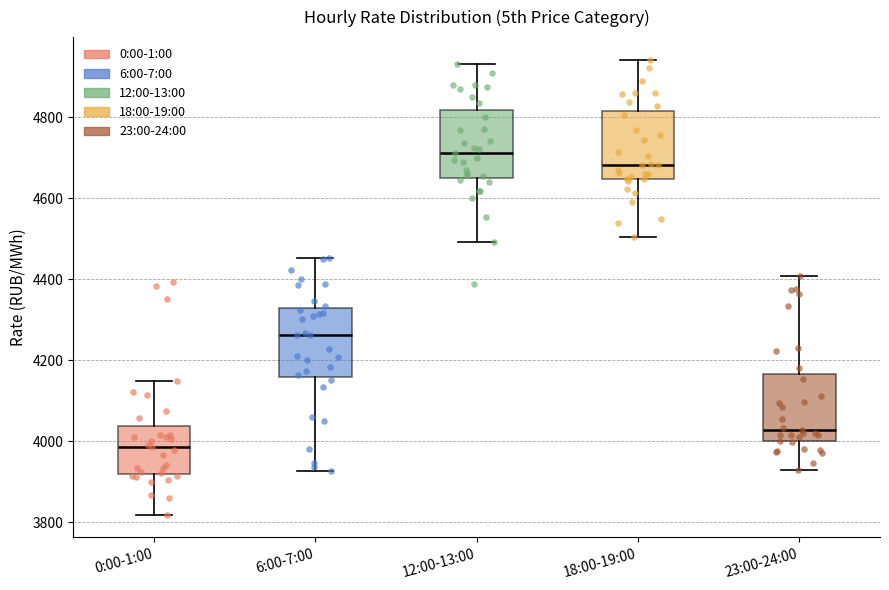

Which box's median line is the lowest?

0:00-1:00